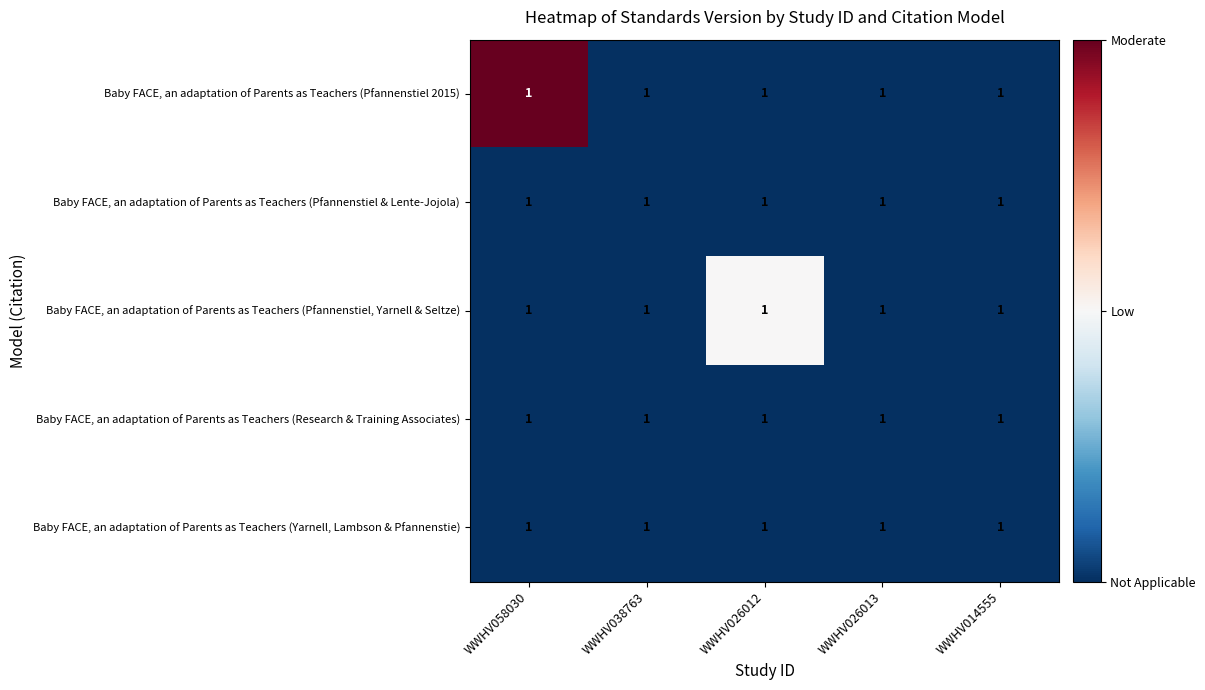

Which series has the largest range (max minus min)?

Baby FACE, an adaptation of Parents as Teachers (Pfannenstiel 2015)